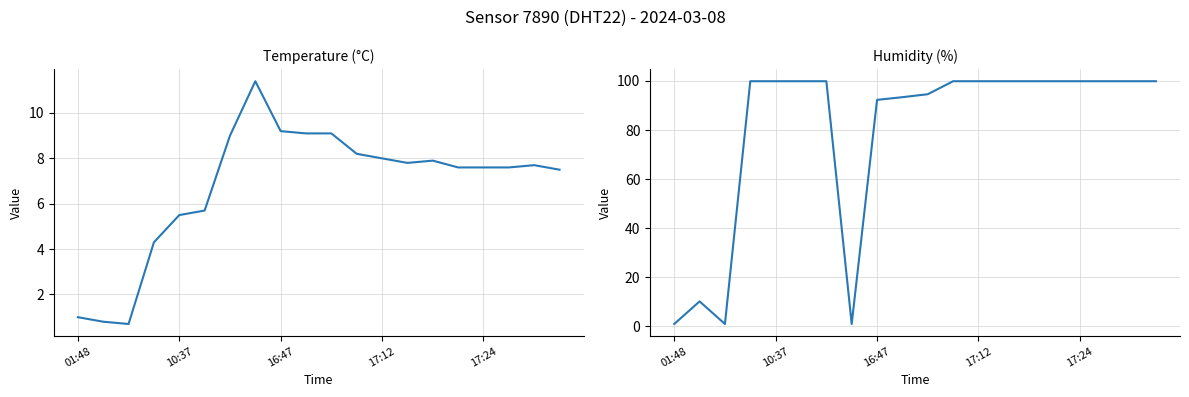

What is the approximate value of temperature at 14?

7.9